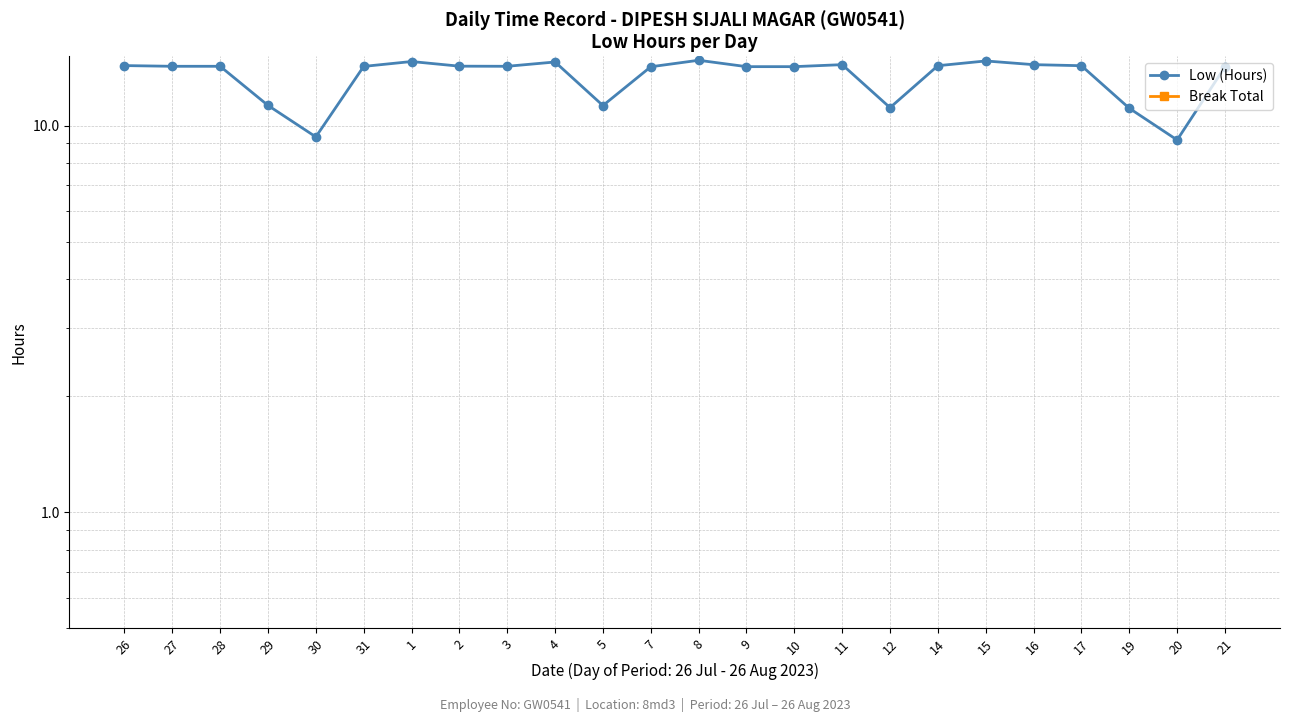

Where is the first local maximum for Low (Hours)?

1